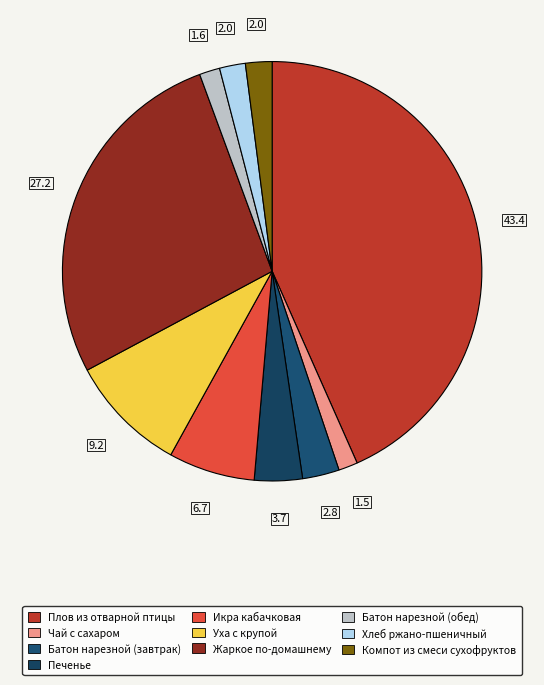

The Хлеб ржано-пшеничный slice represents 2% of the pie. True or false?

True